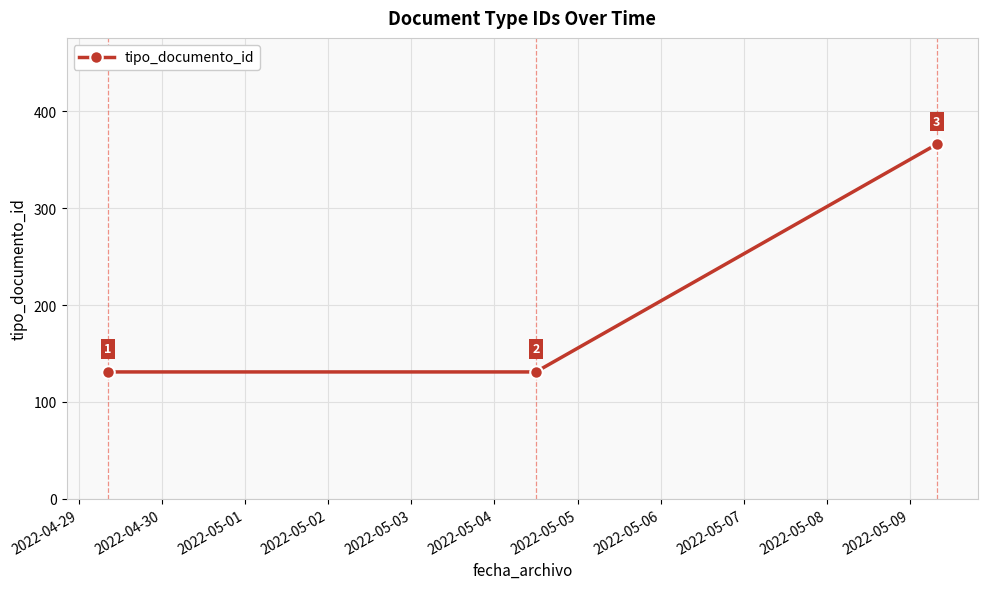

What is the value of the 3rd point from the left?

366